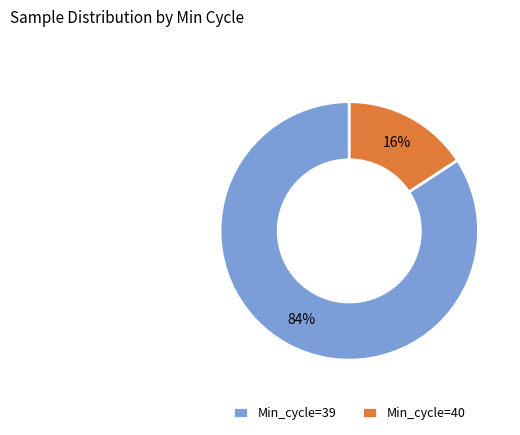

Between Min_cycle=40 and Min_cycle=39, which is larger?

Min_cycle=39